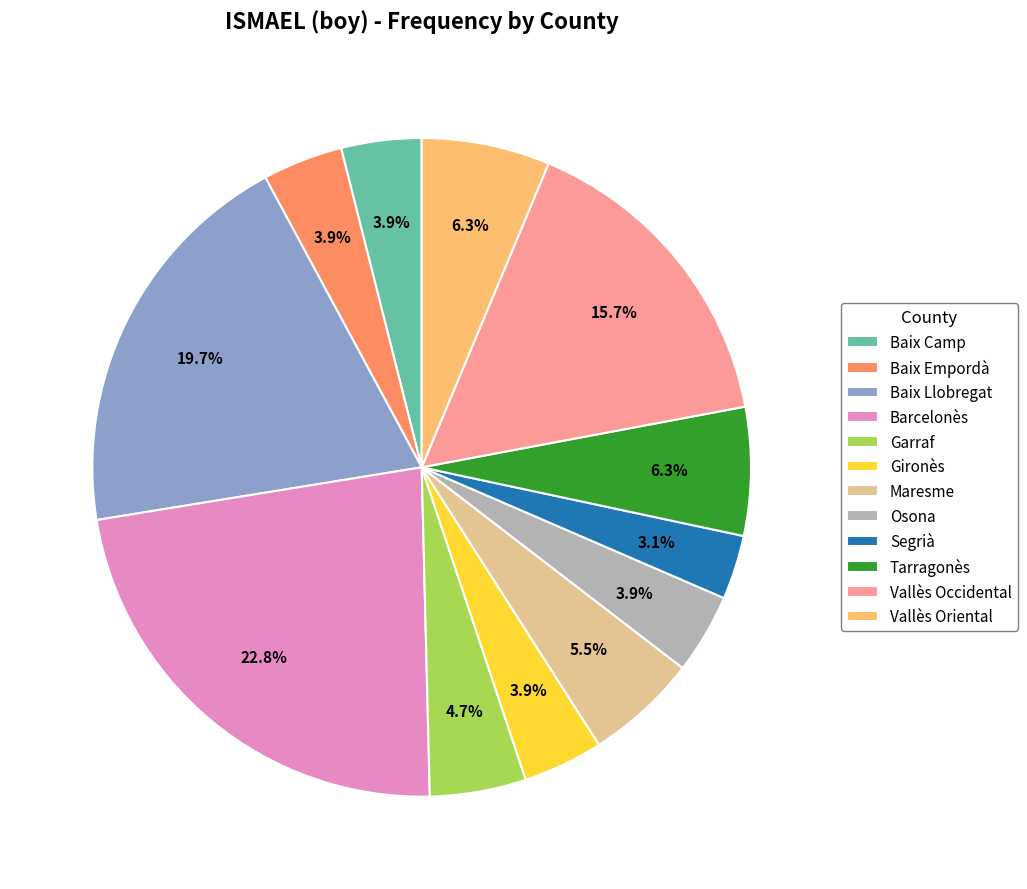

Is it true that Barcelonès is 29% of the pie?

False